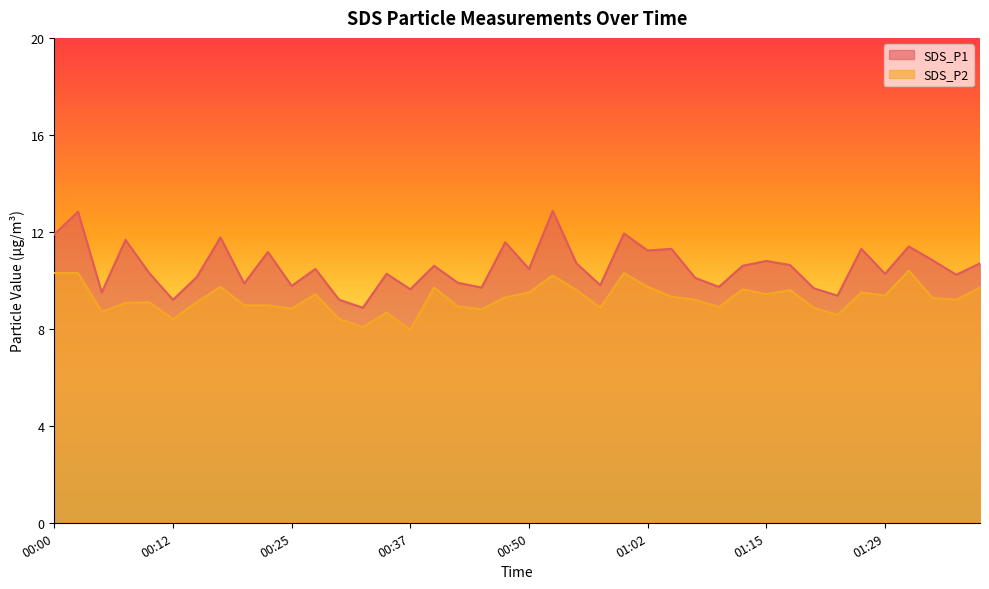

What is the label of the 9th point from the right?

01:17